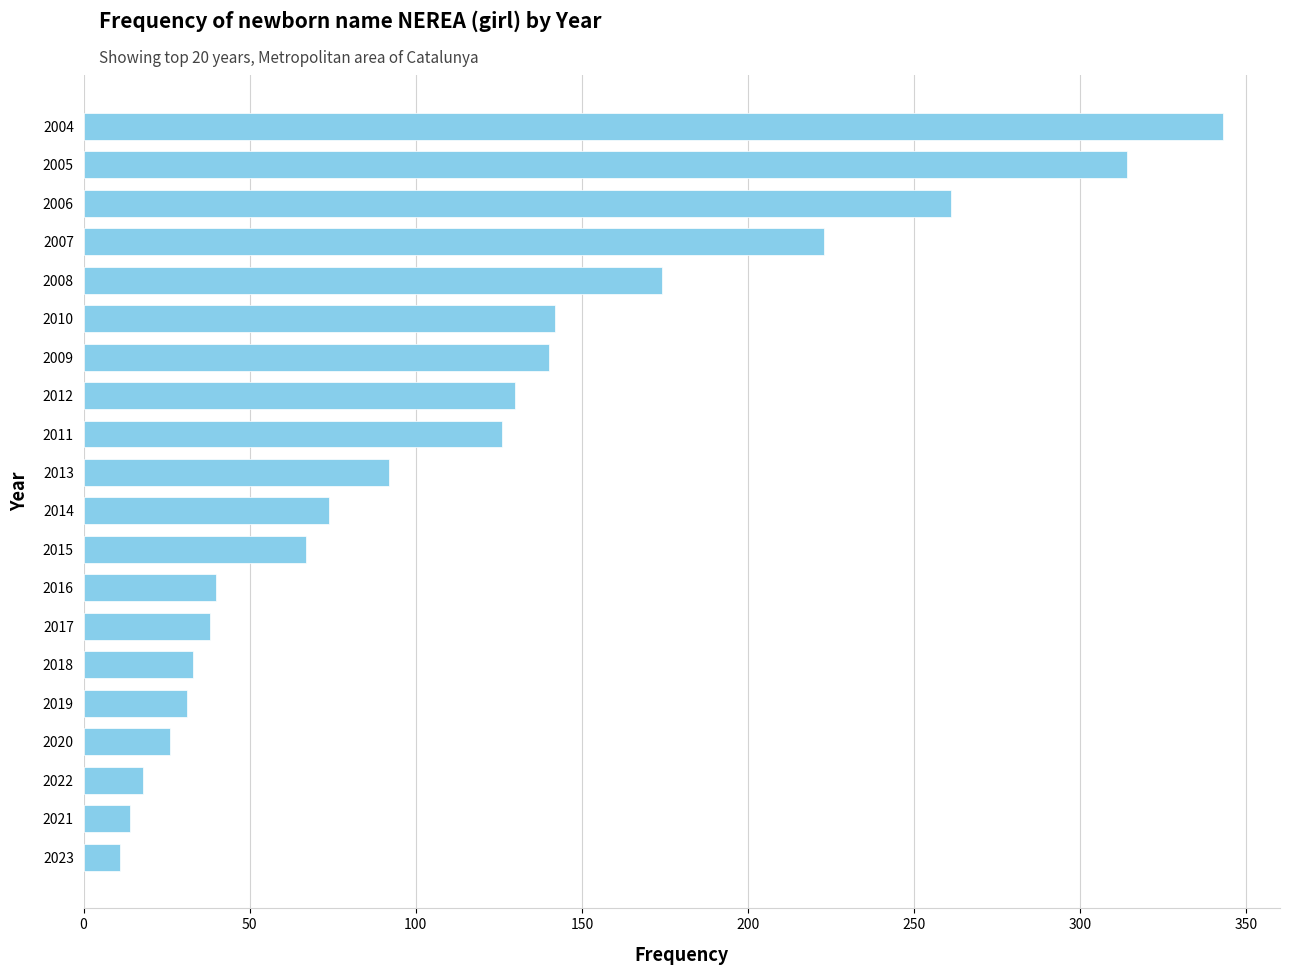

How many categories are shown in the chart?

20